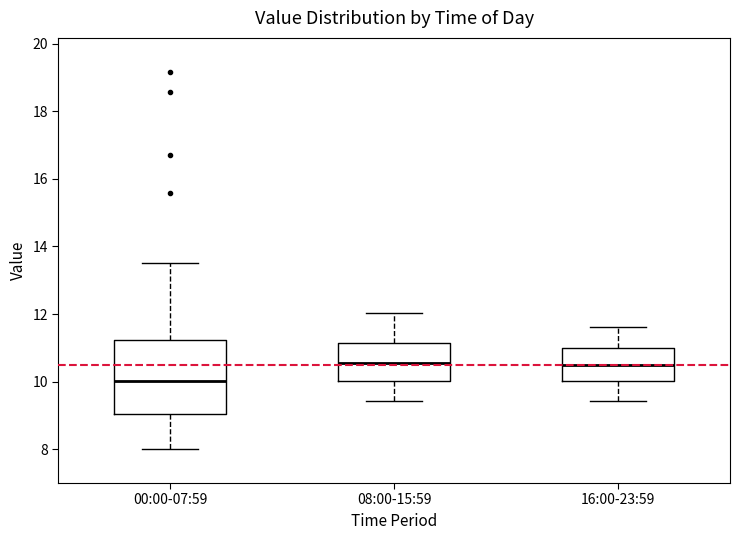

Reading left to right, read every box against the y-axis: the position of its median line, the range the box covers, and the ends of its whiskers. The values are not printed on the chart, so give them approximately, as read against the axis.

00:00-07:59: median 10.0, box 9.0 to 11.2, whiskers 8.0 to 13.6
08:00-15:59: median 10.6, box 10.0 to 11.2, whiskers 9.4 to 12.0
16:00-23:59: median 10.6, box 10.0 to 11.0, whiskers 9.4 to 11.6